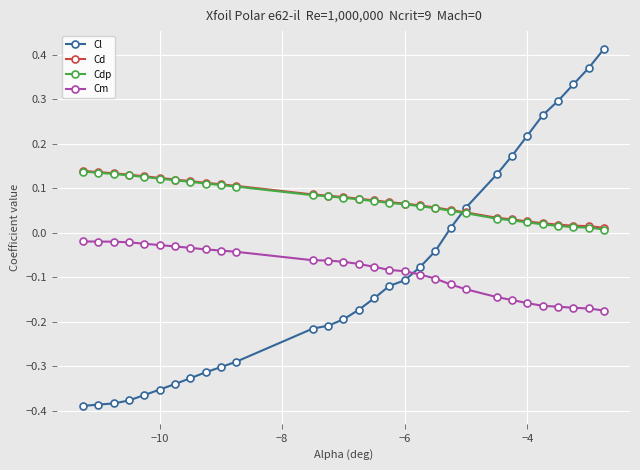

Which series has the widest spread of values?

Cl